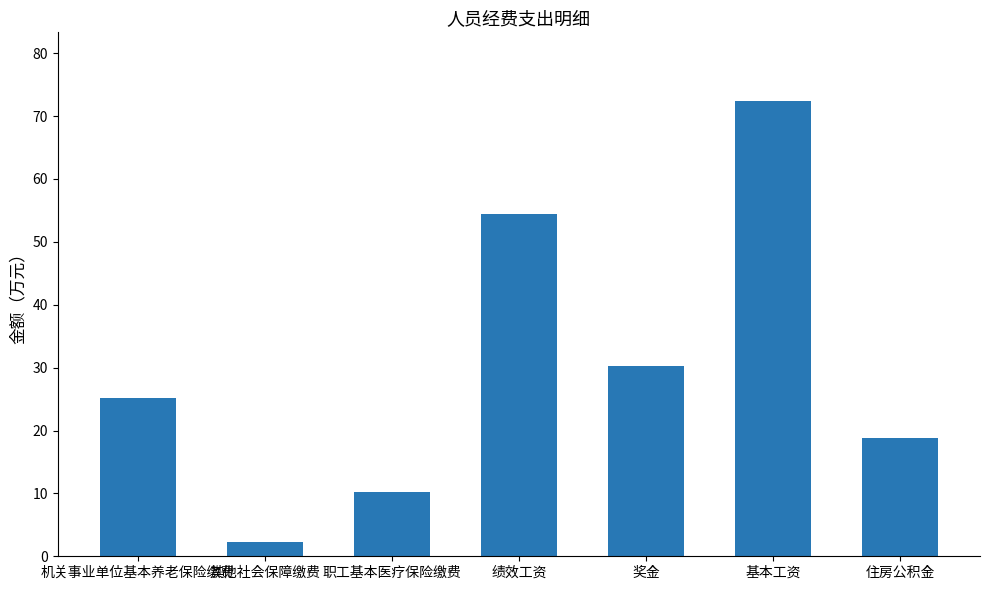

What is the sum of the values at 住房公积金 and 职工基本医疗保险缴费?

29.0